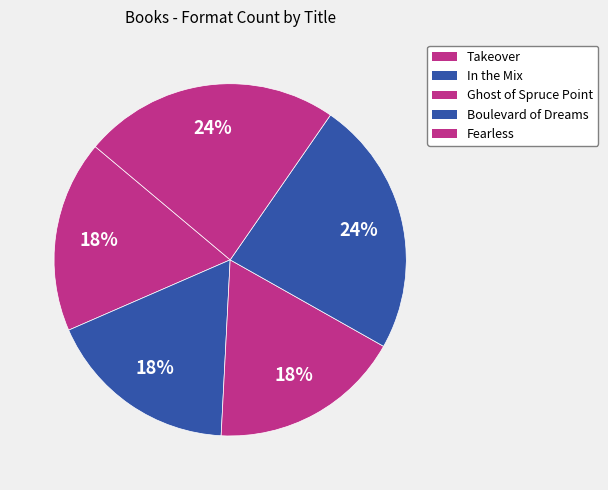

How many slices are in this pie chart?

5